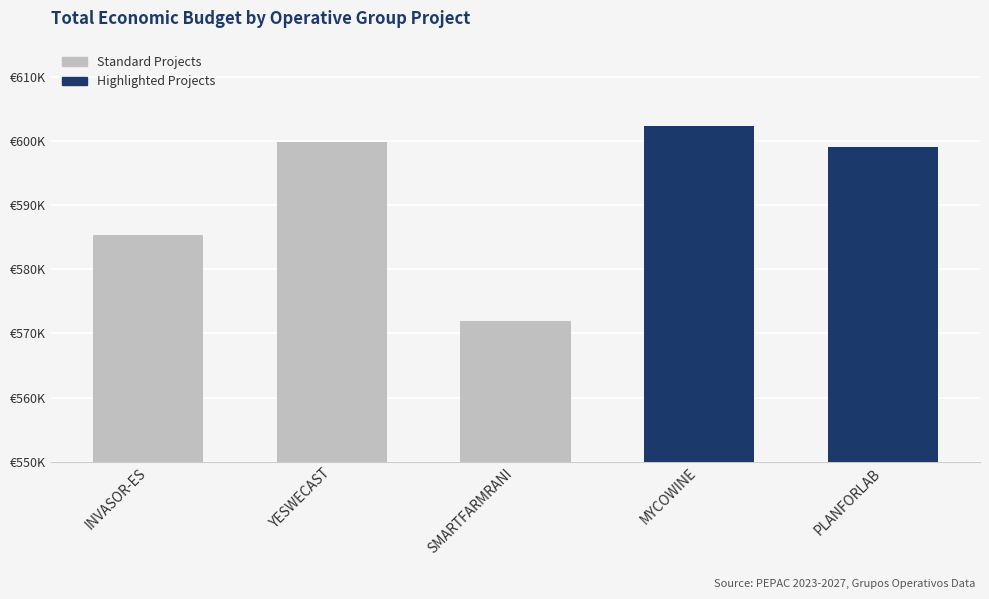

Does the chart contain any negative values?

No